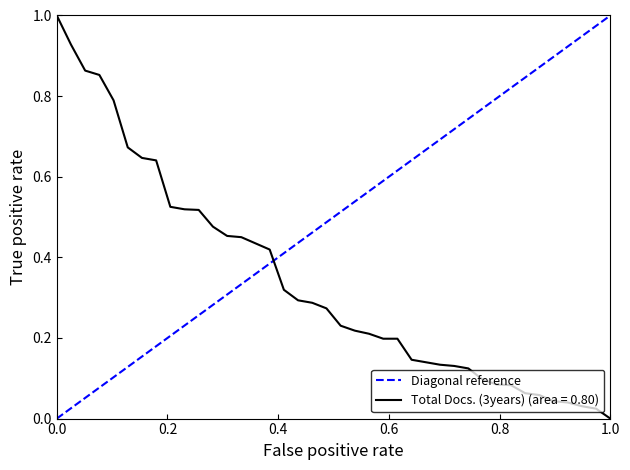

Does the chart have visible grid lines?

No